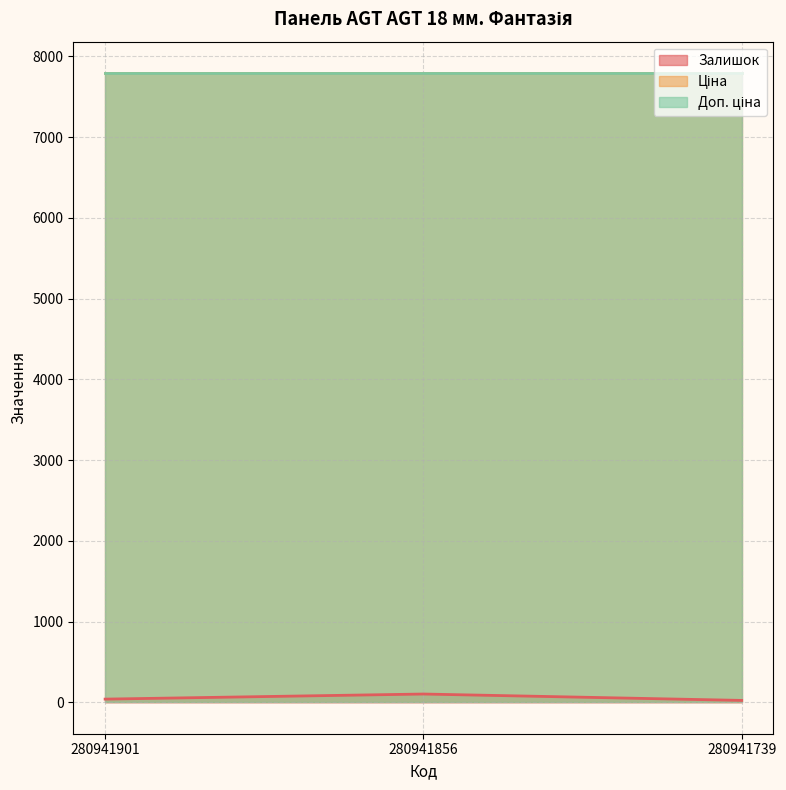

Which category has the lowest value in the Ціна series?

280941901